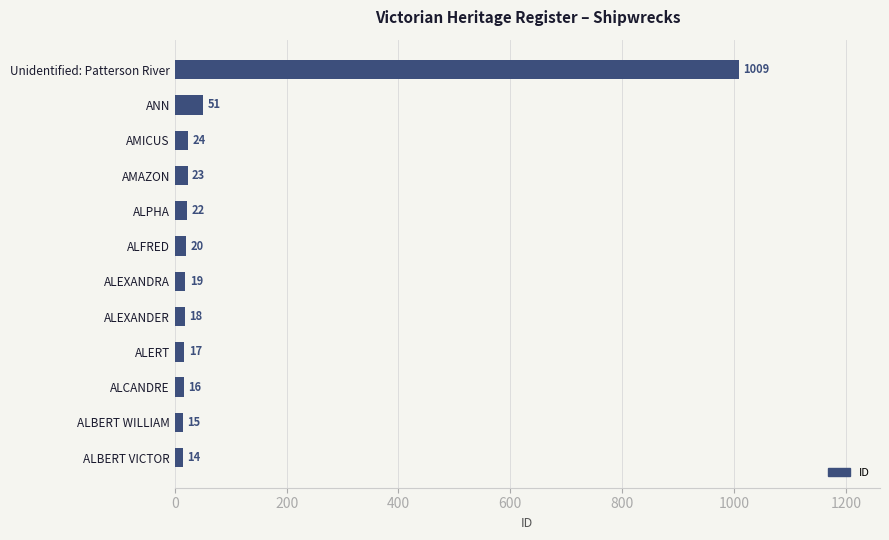

The value at AMICUS is 24. True or false?

True